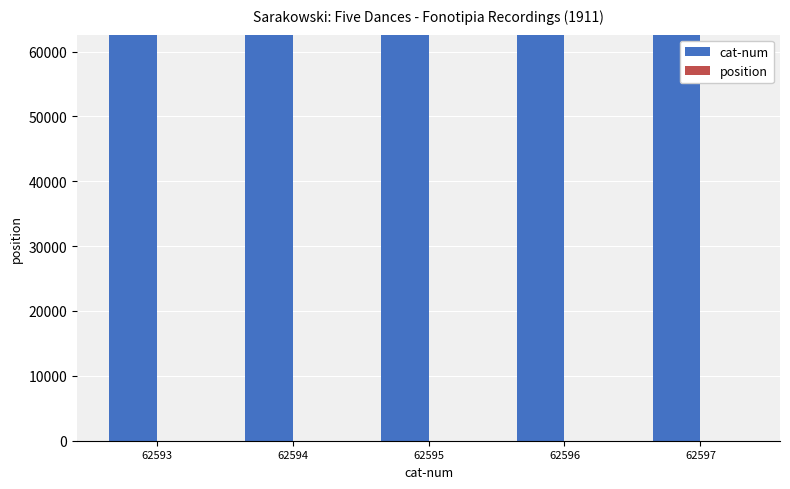

Which series has the largest total across all categories?

cat-num